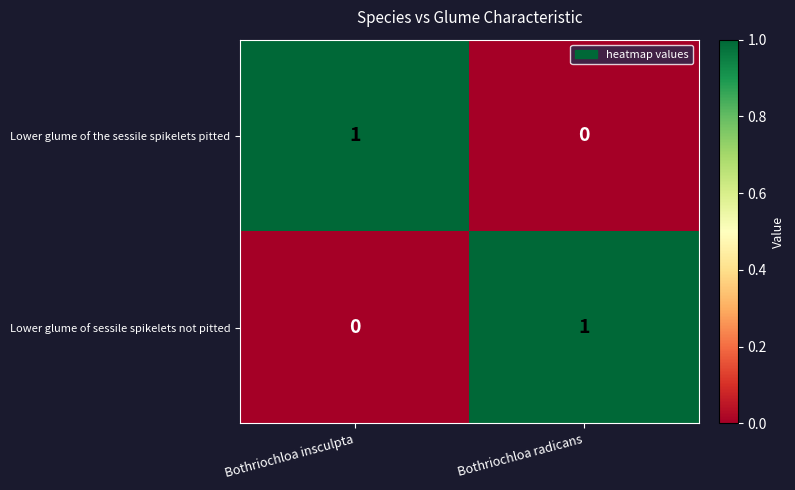

How many series are shown in this chart?

2